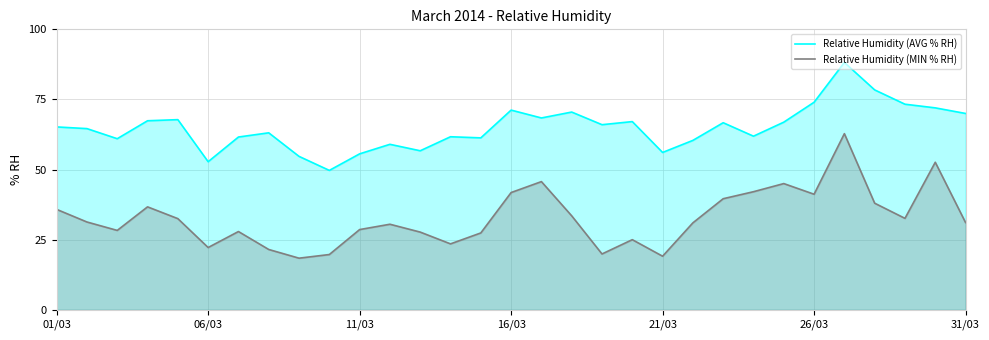

What is the maximum value for Relative Humidity (MIN % RH)?

62.8